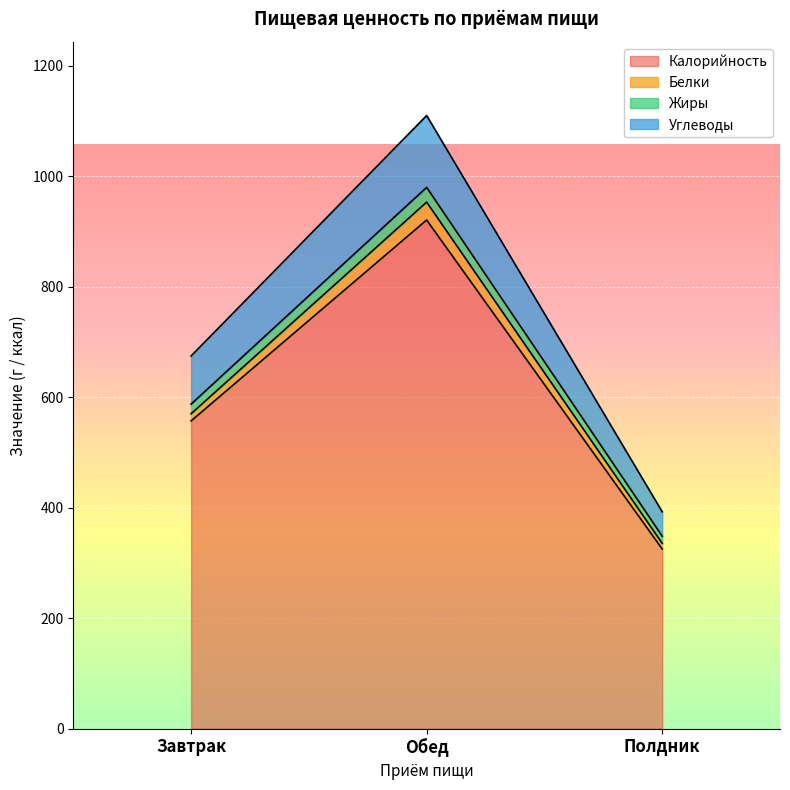

How many values in the Жиры series exceed 587?

2